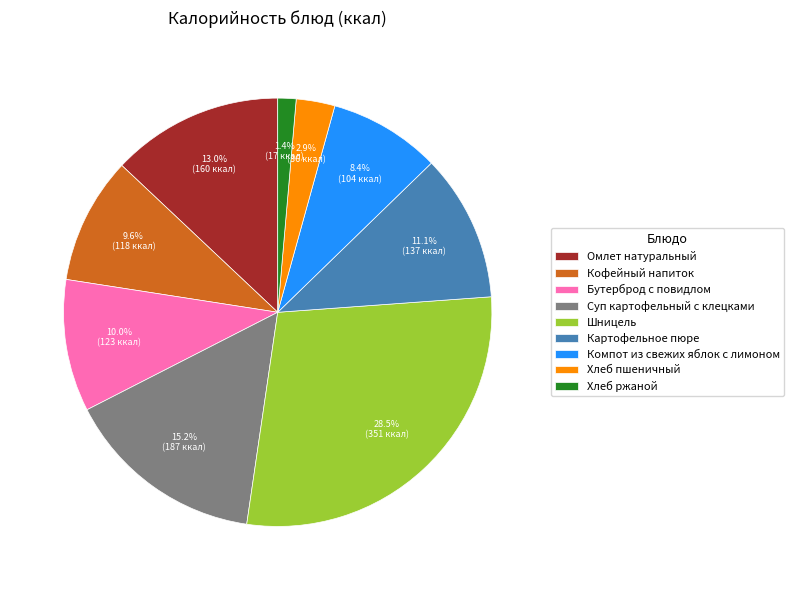

Which slice is the largest?

Шницель